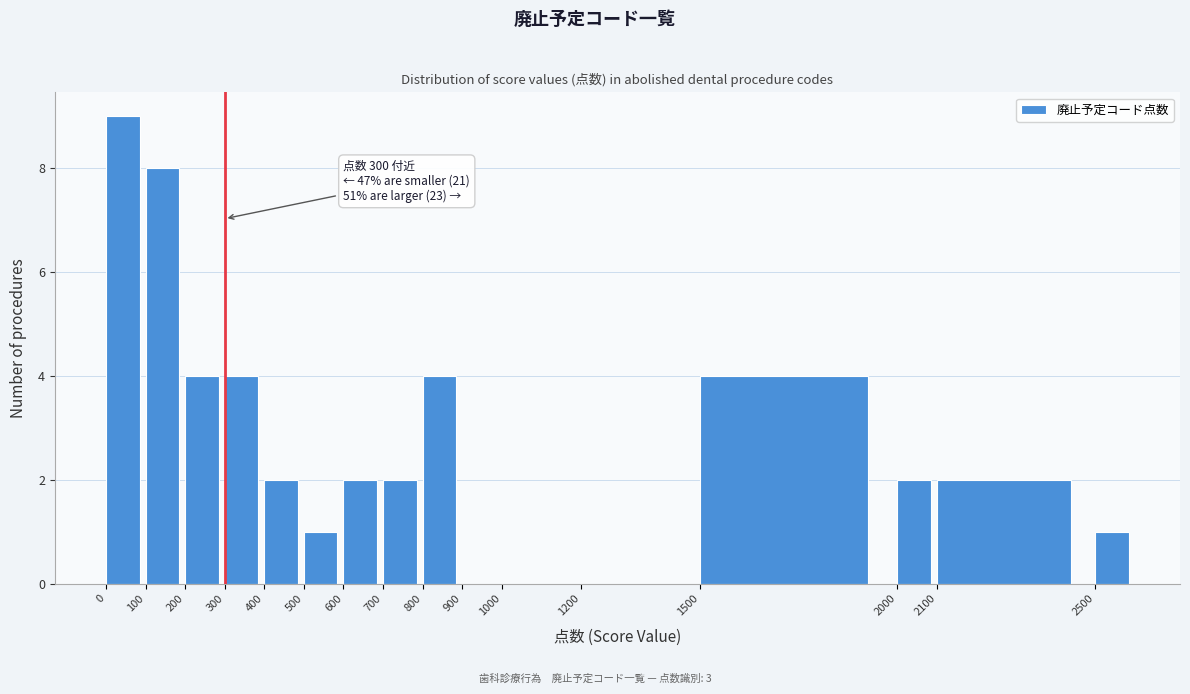

Which range on the x-axis has the tallest bar?

0 to 100